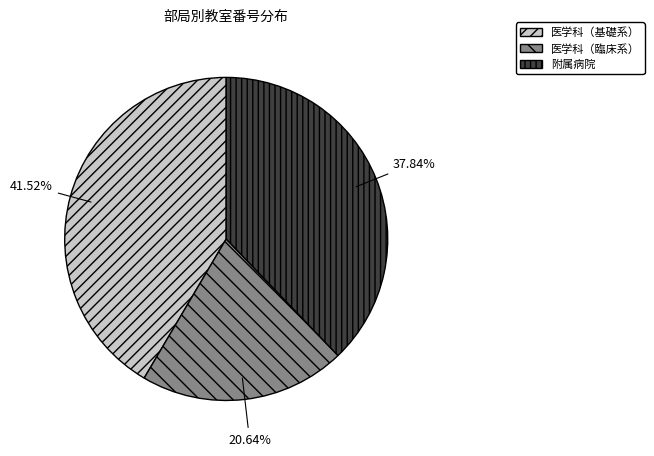

Is 医学科（基礎系） the majority of the pie?

No